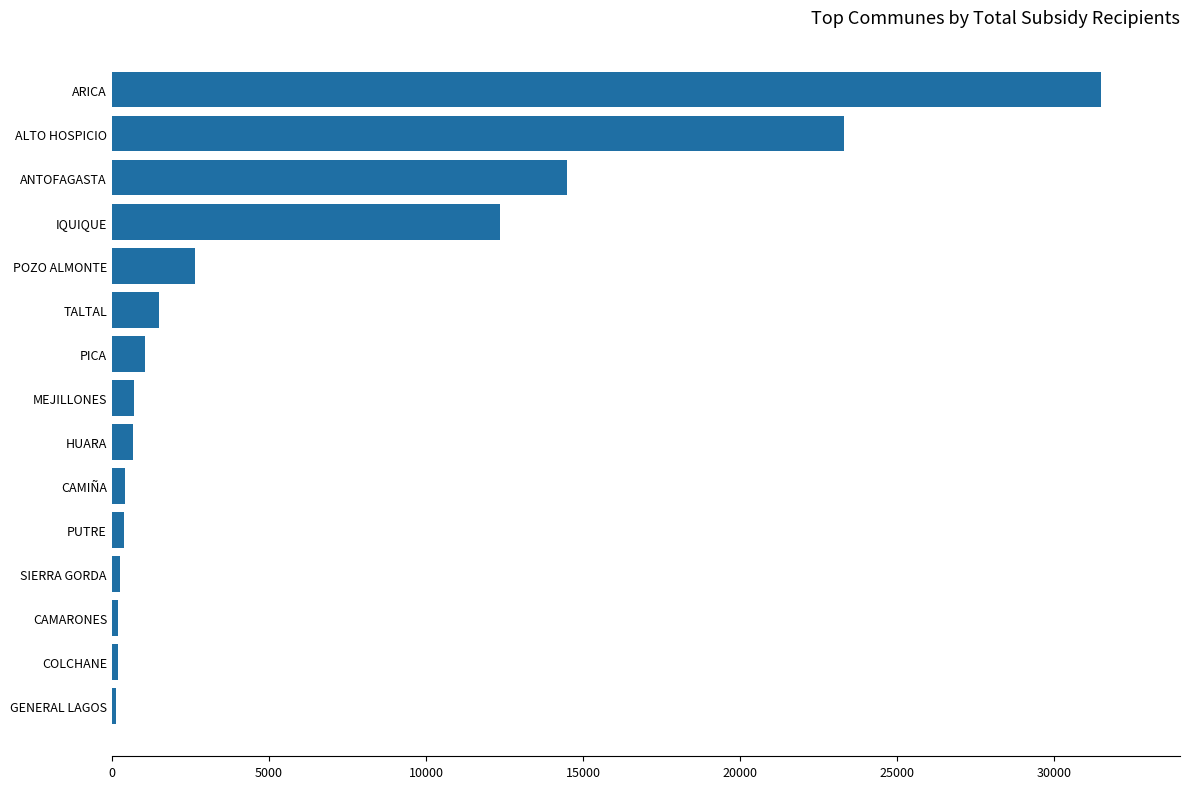

Between SIERRA GORDA and TALTAL, which is larger?

TALTAL